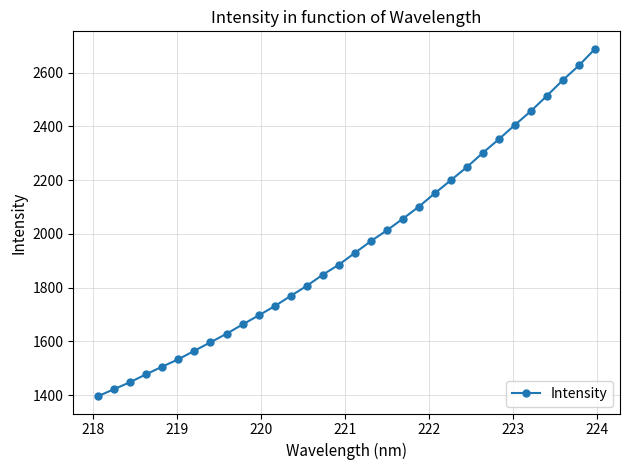

What is the minimum value shown in the chart?

1396.6